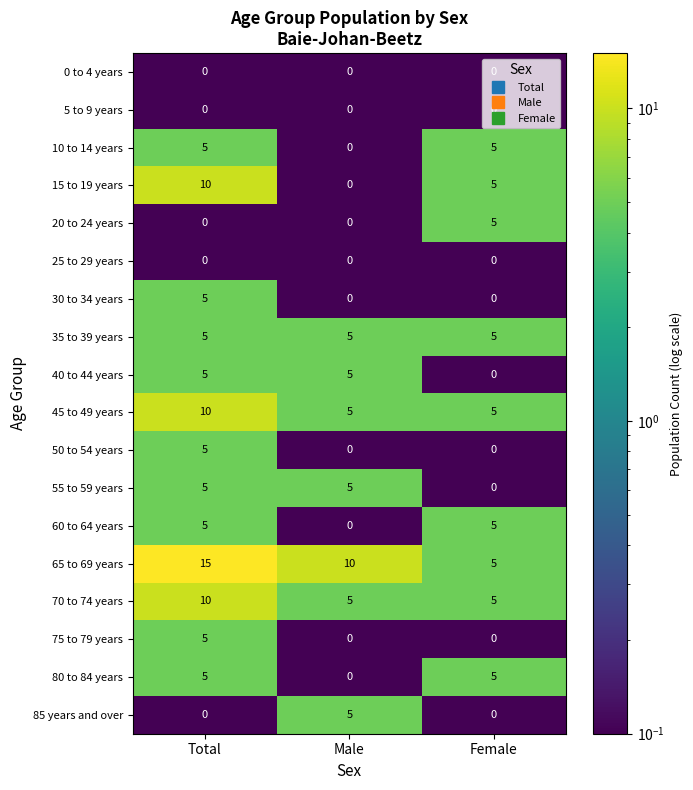

What is the difference between the highest and lowest values at Female?

5